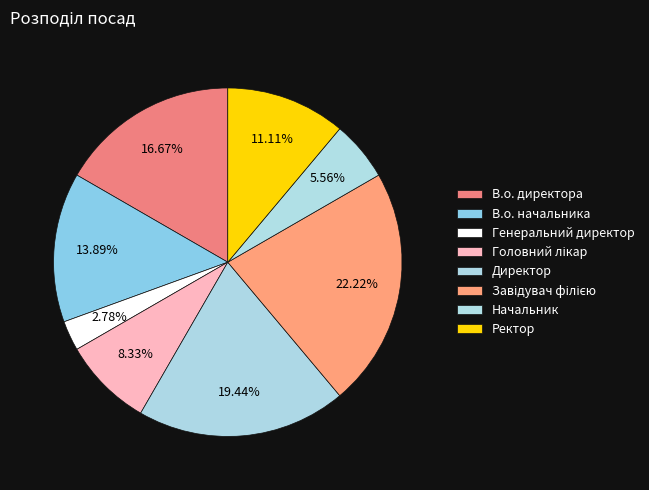

What percentage is the Ректор slice, to the nearest percent?

11%